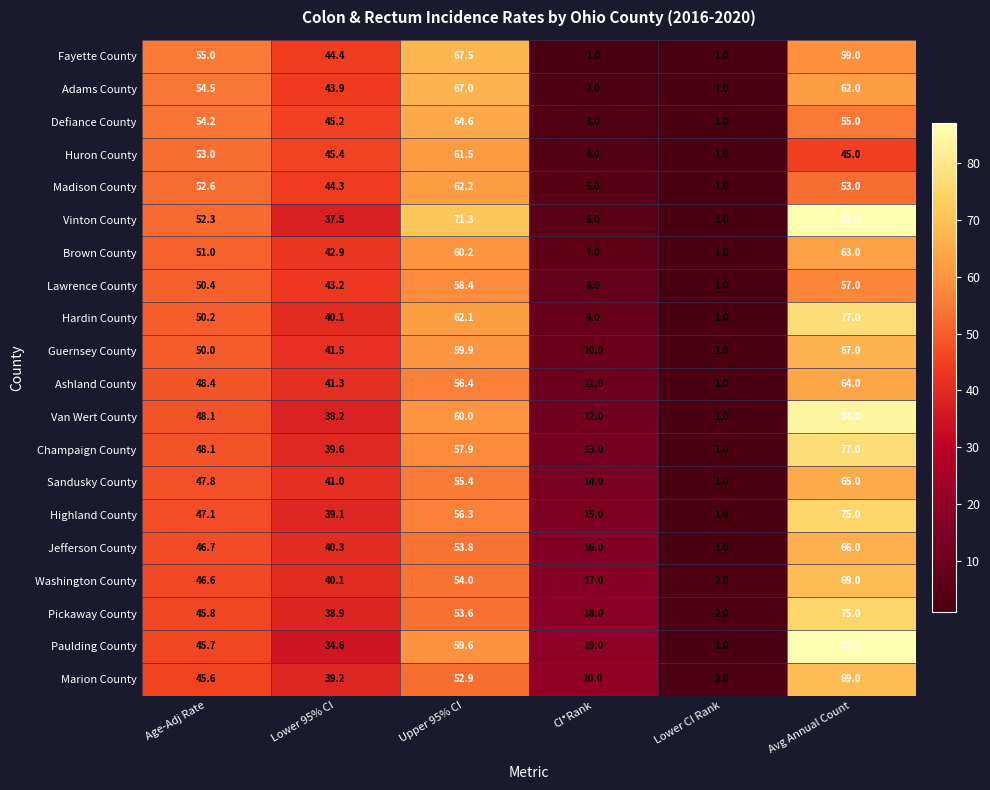

What is the difference between the maximum and minimum values in the Van Wert County series?

83.0